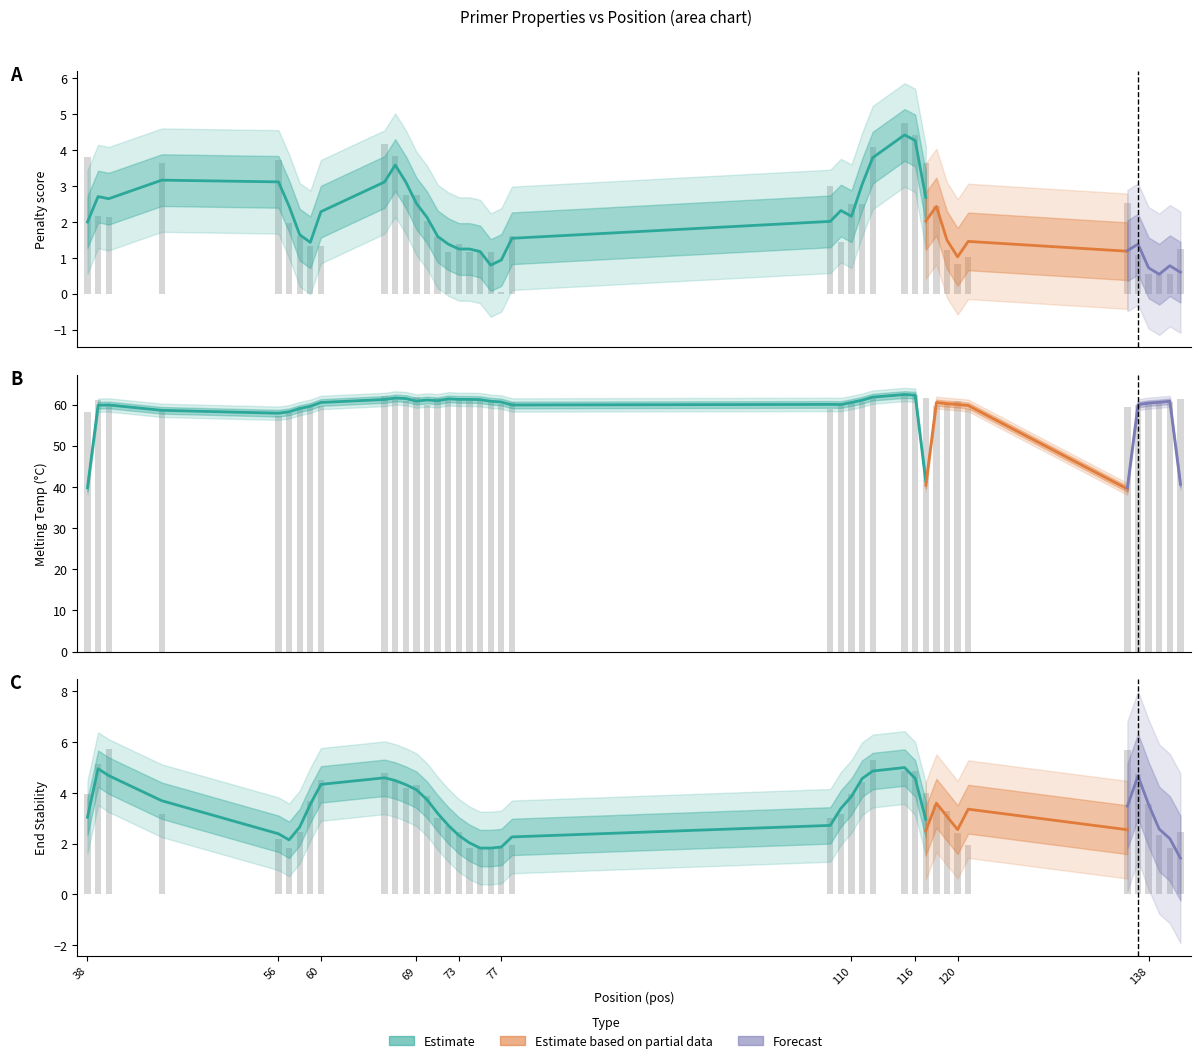

How many data points are less than 3?

15